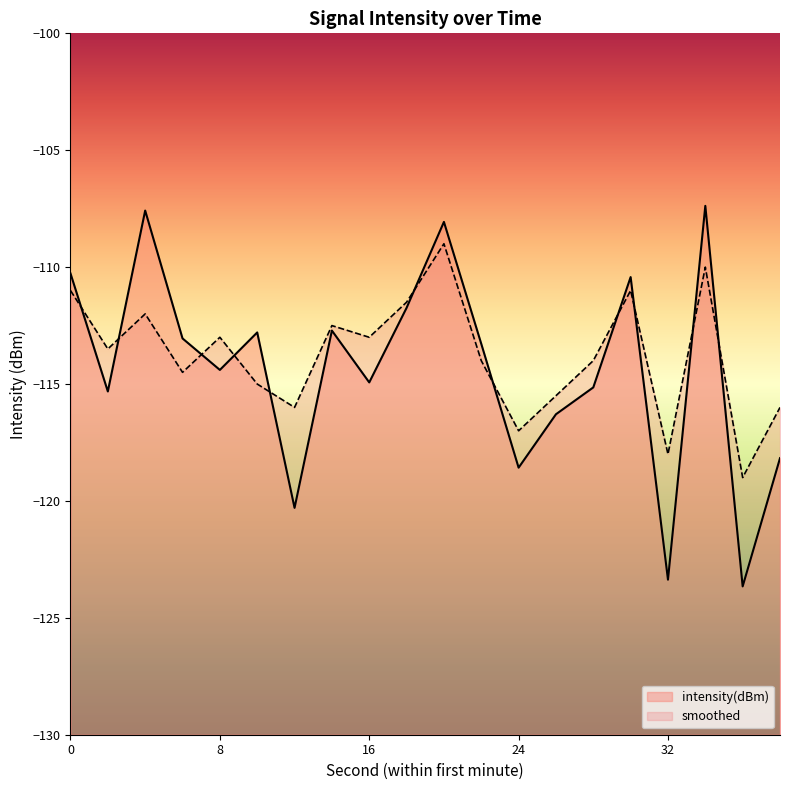

Which series has the largest total across all categories?

smoothed